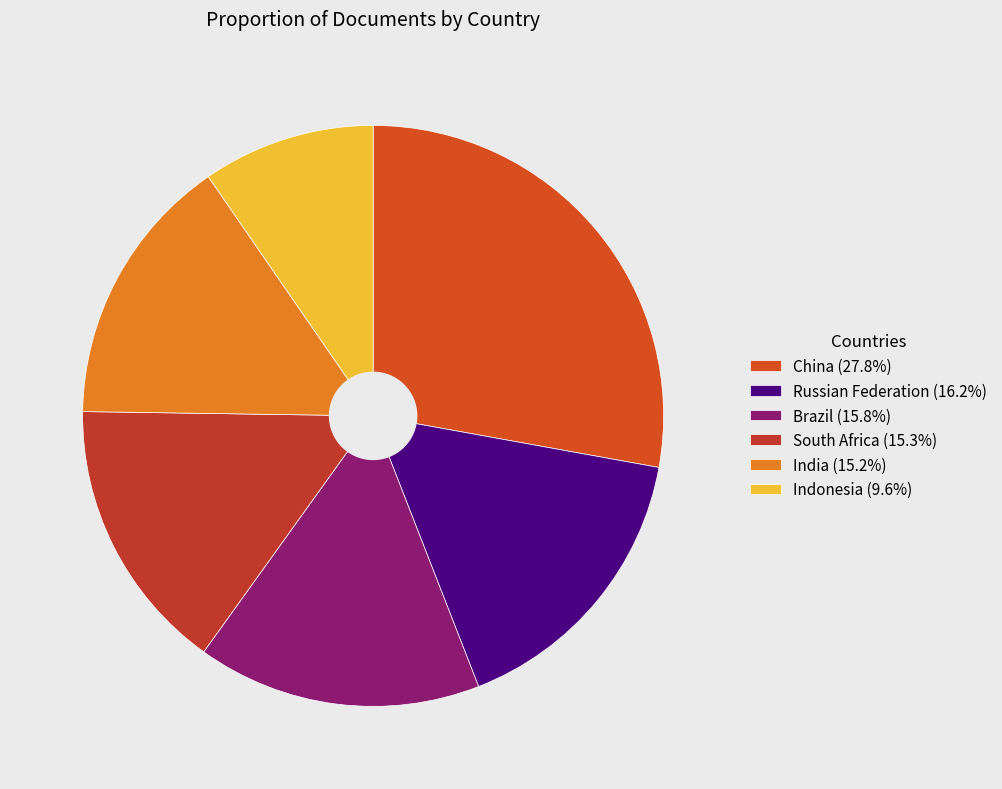

Count the number of slices in the pie.

6